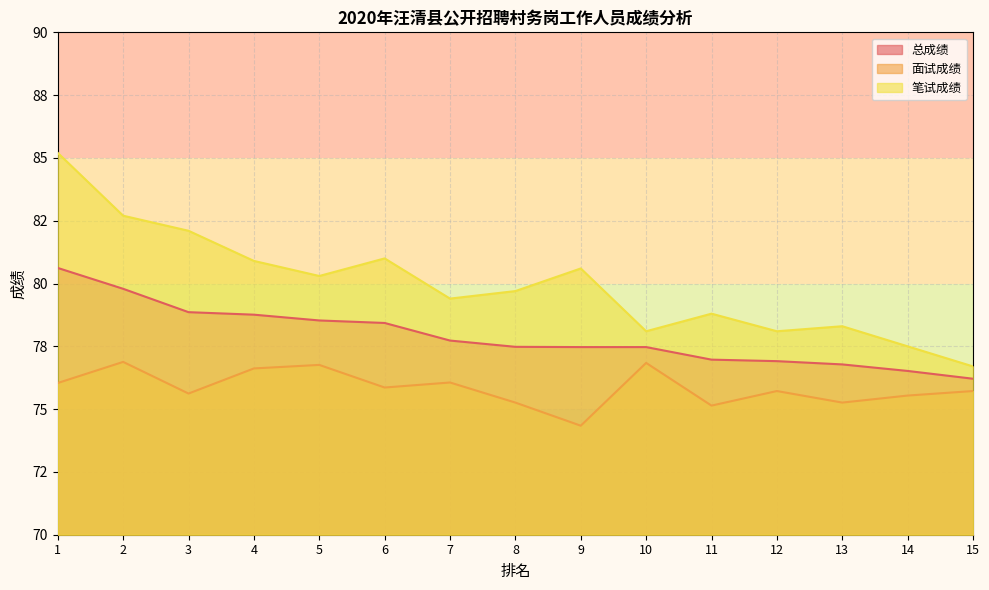

How many interior local valleys does the 面试成绩 series have?

5